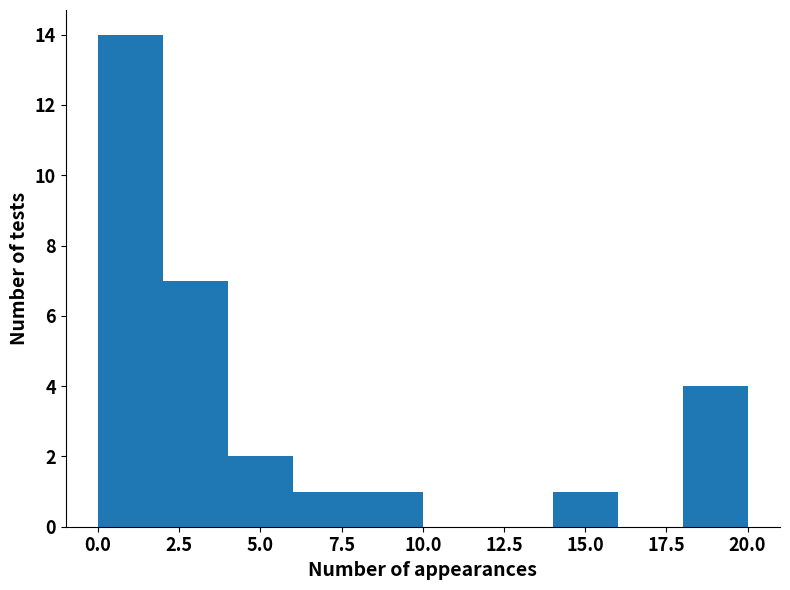

Reading left to right, transcribe this chart: for each bar, give the range it covers on the x-axis and its height. The values are not printed on the chart, so give them approximately, as read against the axis.

0 to 2: 14
2 to 4: 7
4 to 6: 2
6 to 8: 1
8 to 10: 1
10 to 12: 0
12 to 14: 0
14 to 16: 1
16 to 18: 0
18 to 20: 4